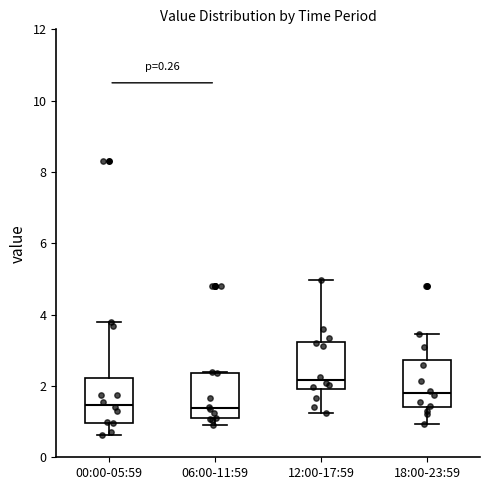

Which box has the highest median line?

12:00-17:59